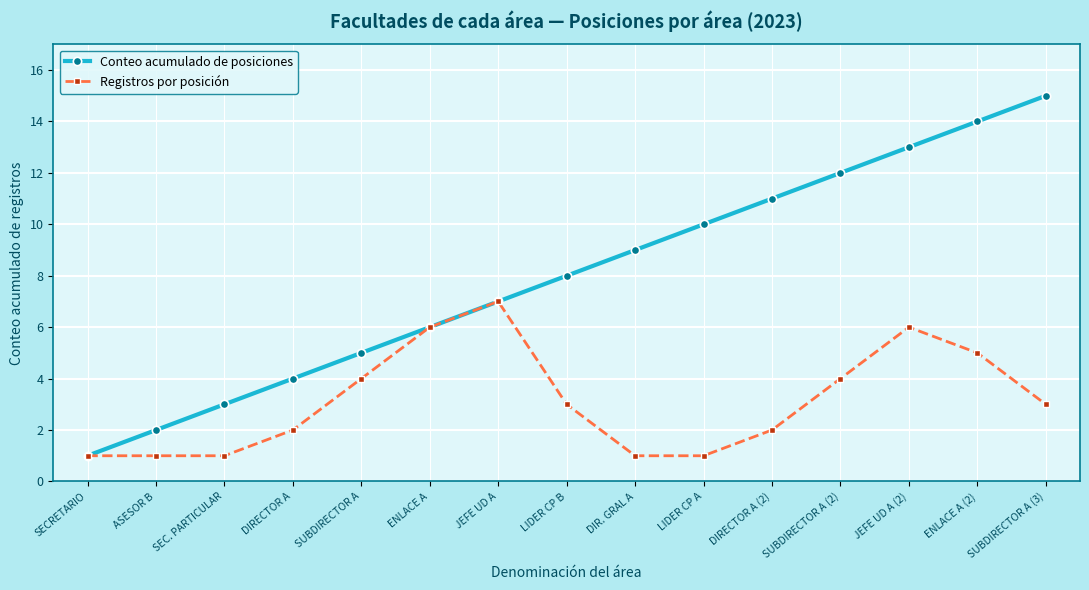

Reading left to right, what are all the values shown in this chart?

Conteo acumulado de posiciones: SECRETARIO=1	ASESOR B=2	SEC. PARTICULAR=3	DIRECTOR A=4	SUBDIRECTOR A=5	ENLACE A=6	JEFE UD A=7	LIDER CP B=8	DIR. GRAL A=9	LIDER CP A=10	DIRECTOR A (2)=11	SUBDIRECTOR A (2)=12	JEFE UD A (2)=13	ENLACE A (2)=14	SUBDIRECTOR A (3)=15
Registros por posición: SECRETARIO=1	ASESOR B=1	SEC. PARTICULAR=1	DIRECTOR A=2	SUBDIRECTOR A=4	ENLACE A=6	JEFE UD A=7	LIDER CP B=3	DIR. GRAL A=1	LIDER CP A=1	DIRECTOR A (2)=2	SUBDIRECTOR A (2)=4	JEFE UD A (2)=6	ENLACE A (2)=5	SUBDIRECTOR A (3)=3